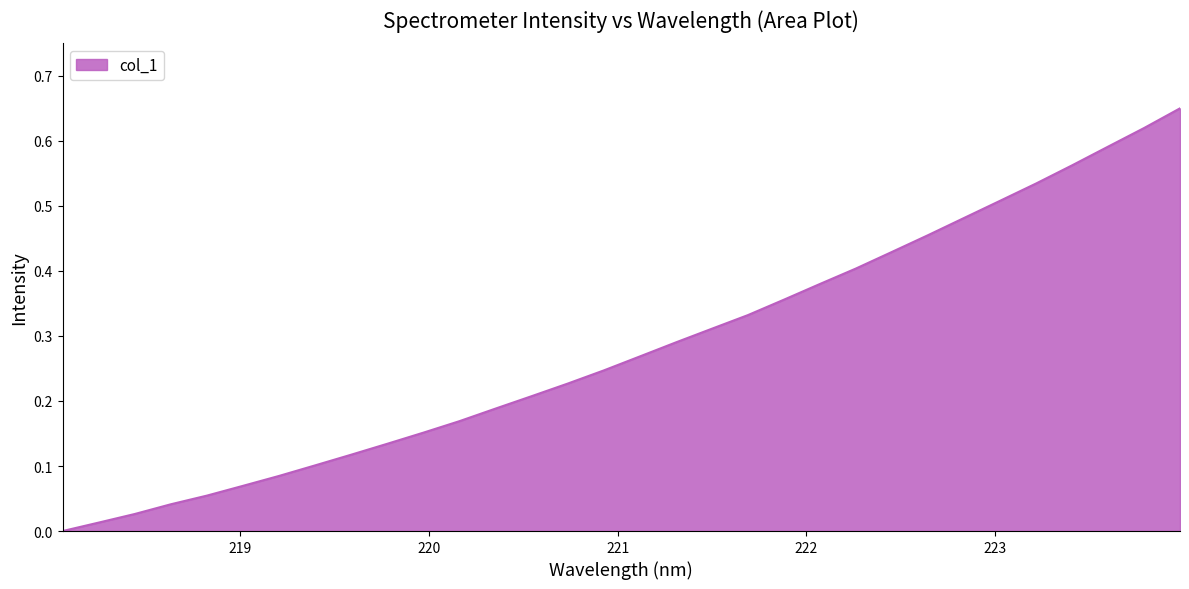

At which category does the chart reach its peak across all series?

223.9802